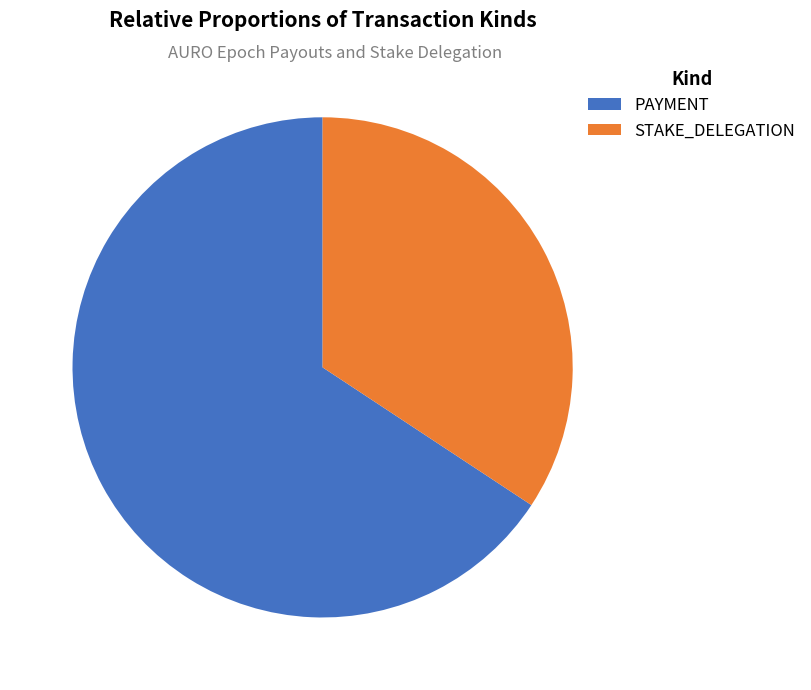

What percentage do PAYMENT and STAKE_DELEGATION together represent?

100.0%